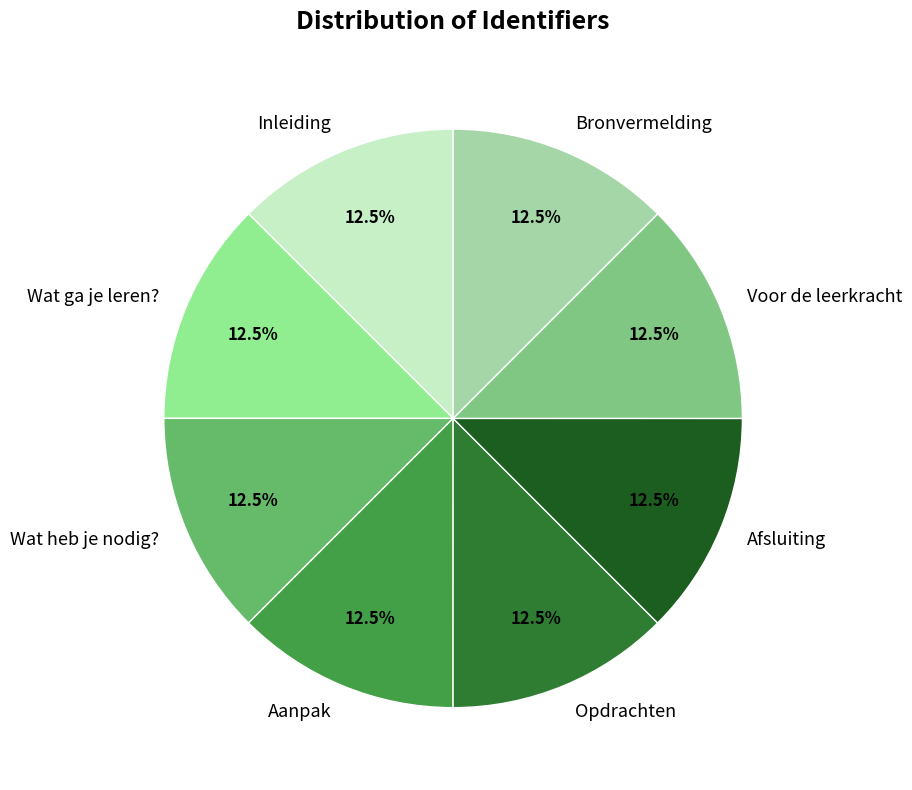

Is Inleiding the majority of the pie?

No